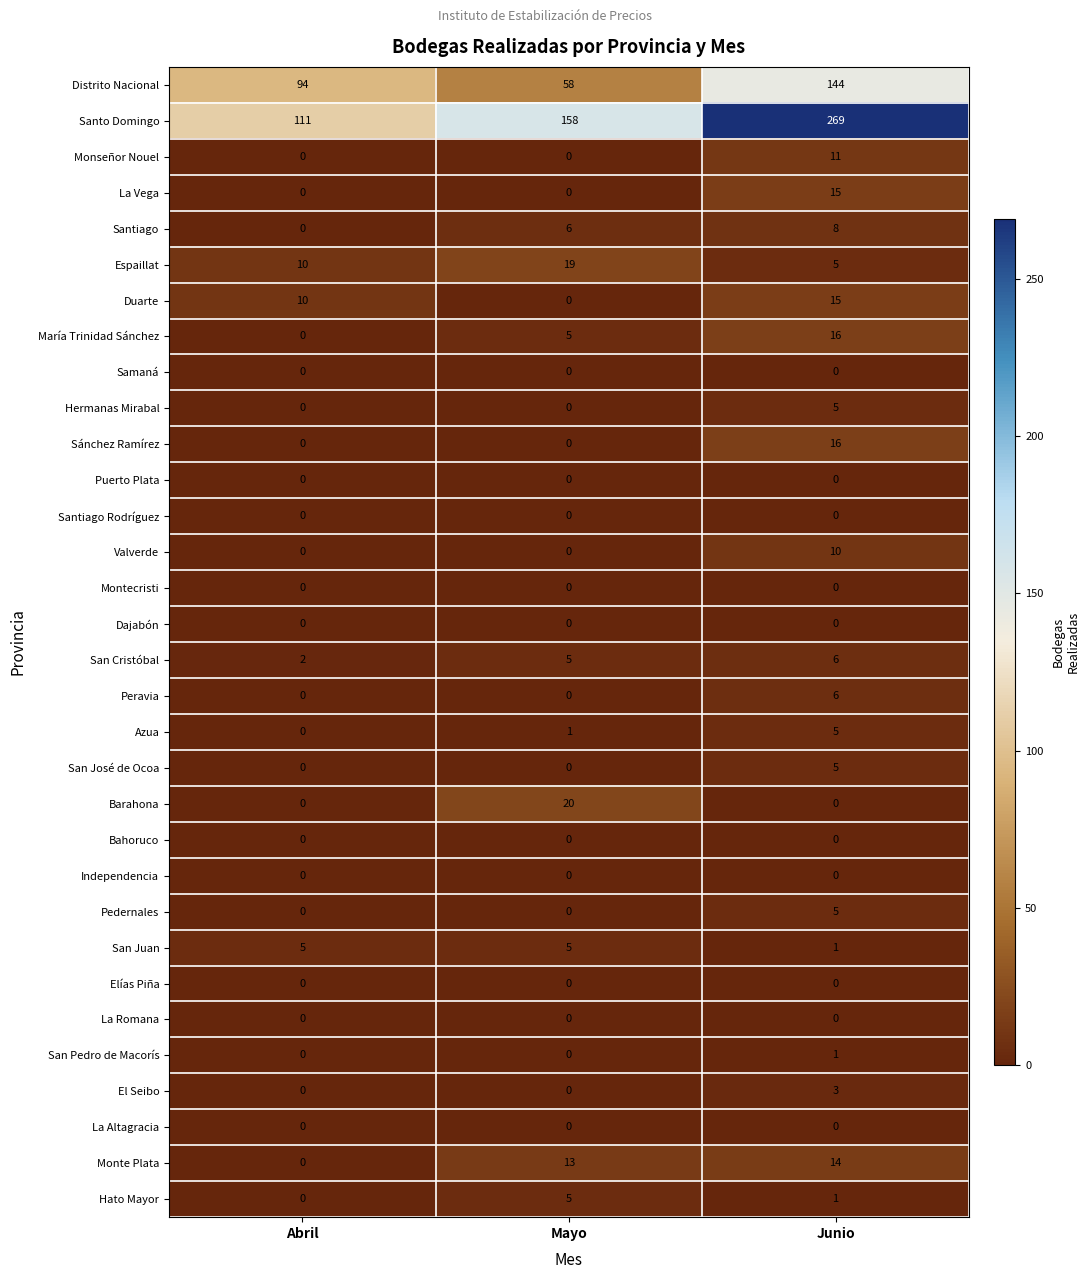

What is the difference between the highest and lowest values at Junio?

269